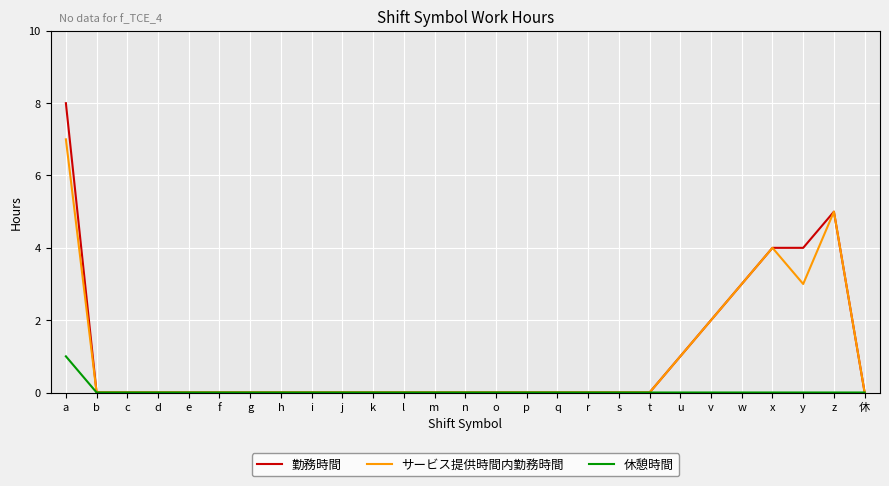

At which category is the sum across all series the highest?

a